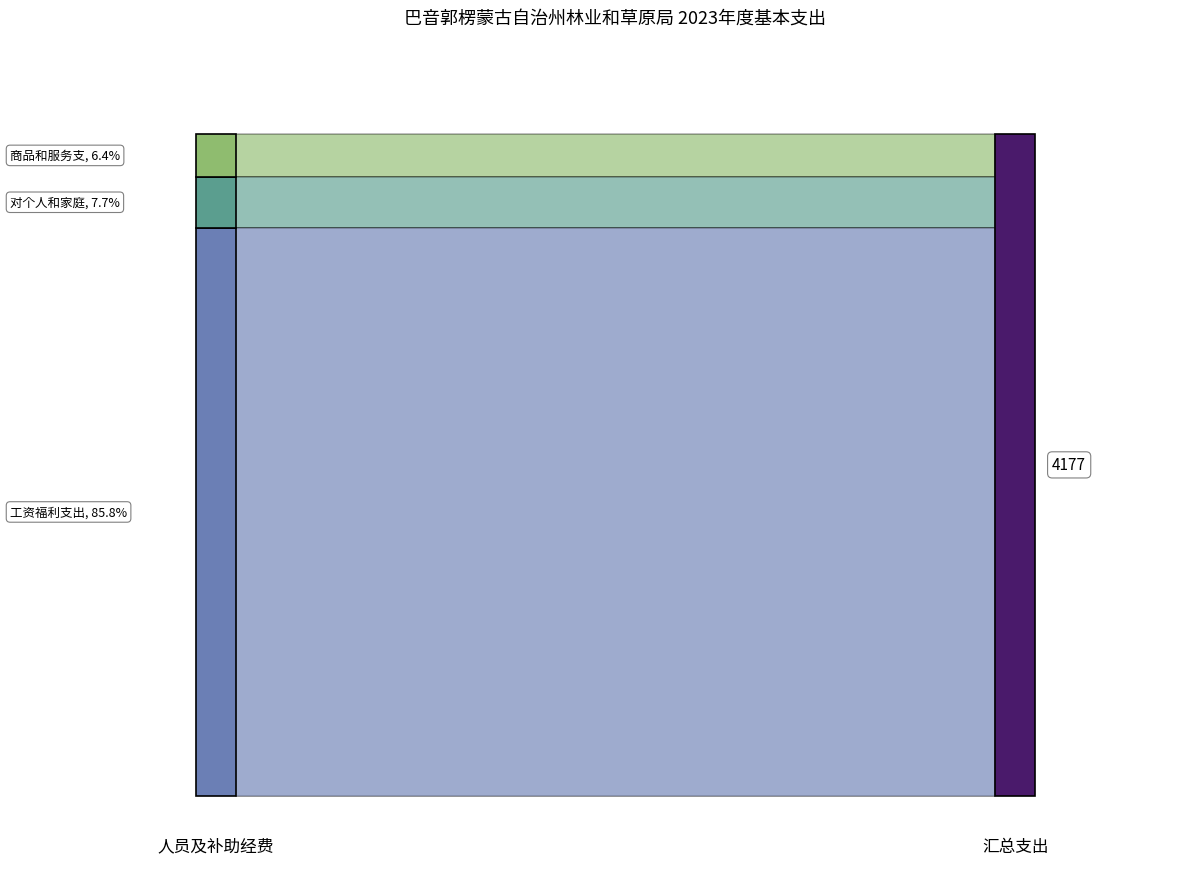

Reading left to right, what are all the values shown in this chart?

3583.3	321.4	269.4	2.8	0.0	0.0	0.0